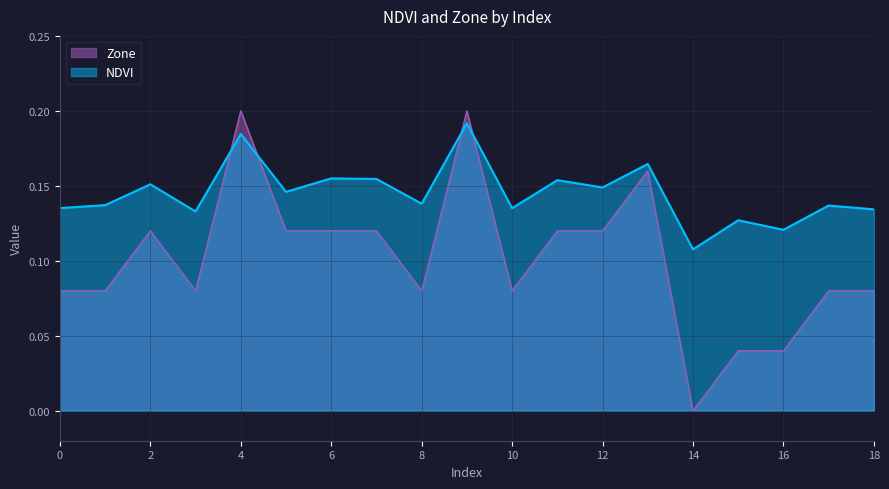

Rank the categories by NDVI value from highest to lowest.

9, 4, 13, 6, 7, 11, 2, 12, 5, 8, 1, 17, 0, 10, 18, 3, 15, 16, 14